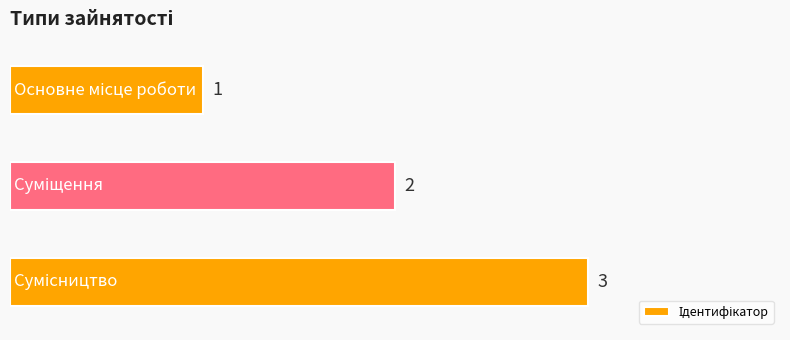

Count the values in the range 1 to 3.

3